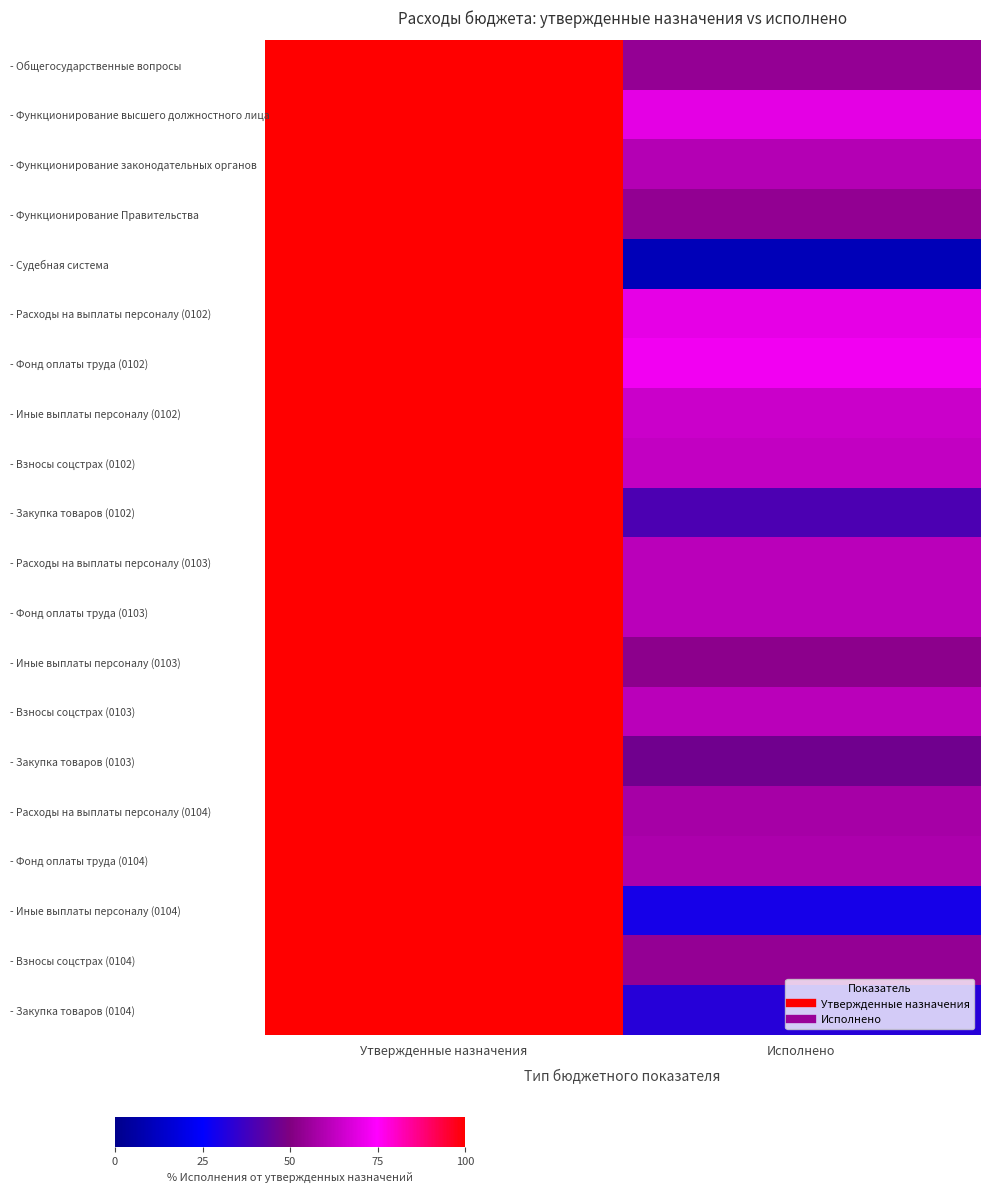

Rank the series at Утвержденные назначения from lowest to highest value.

- Общегосударственные вопросы, - Функционирование высшего должностного лица, - Функционирование законодательных органов, - Функционирование Правительства, - Судебная система, - Расходы на выплаты персоналу (0102), - Фонд оплаты труда (0102), - Иные выплаты персоналу (0102), - Взносы соцстрах (0102), - Закупка товаров (0102), - Расходы на выплаты персоналу (0103), - Фонд оплаты труда (0103), - Иные выплаты персоналу (0103), - Взносы соцстрах (0103), - Закупка товаров (0103), - Расходы на выплаты персоналу (0104), - Фонд оплаты труда (0104), - Иные выплаты персоналу (0104), - Взносы соцстрах (0104), - Закупка товаров (0104)